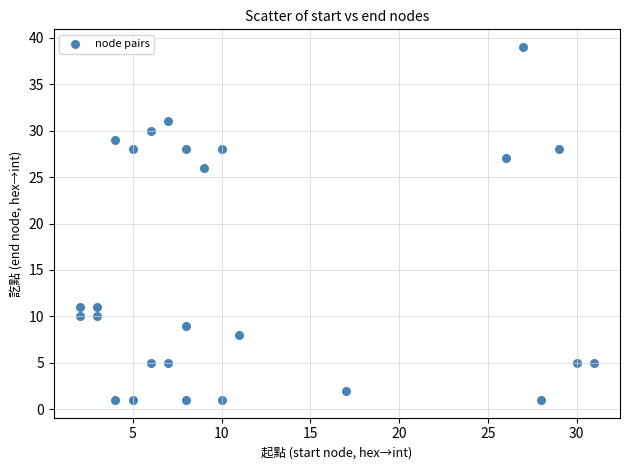

What Y value in the scatter plot is closest to 20?

26